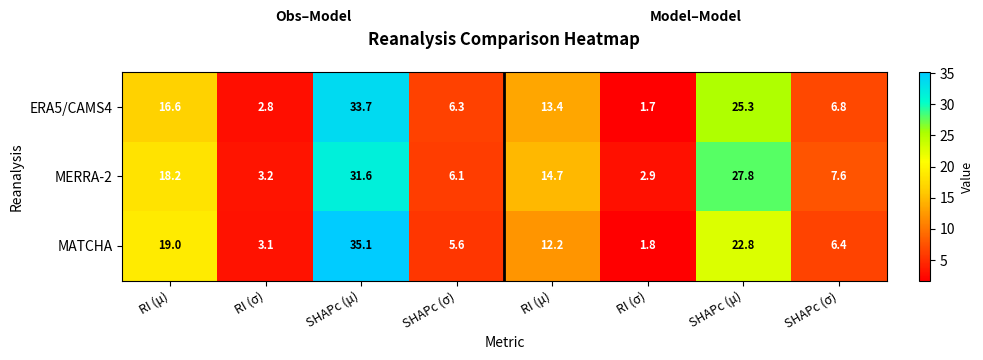

What is the total value across all series at SHAPc (σ)?

18.0